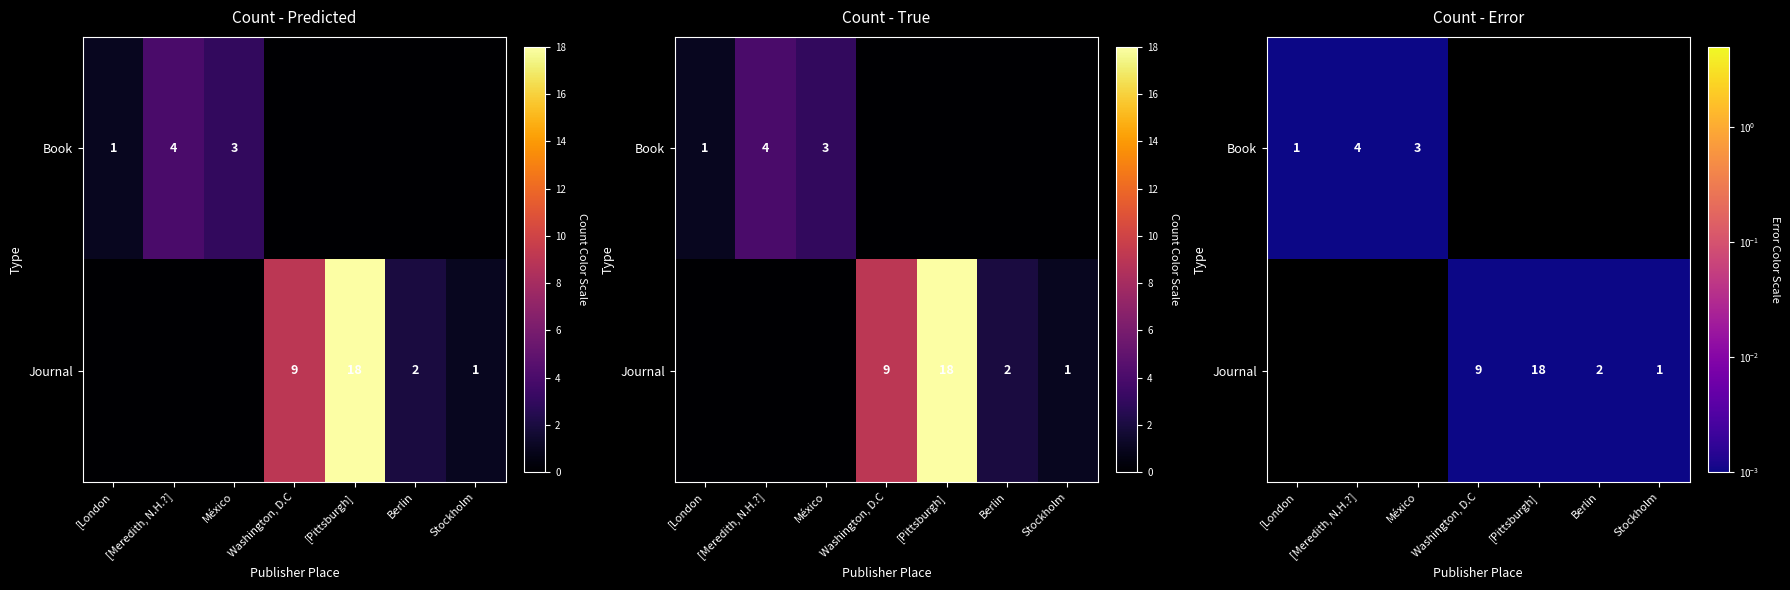

The Book series shows 0.0 at [Pittsburgh]. True or false?

True